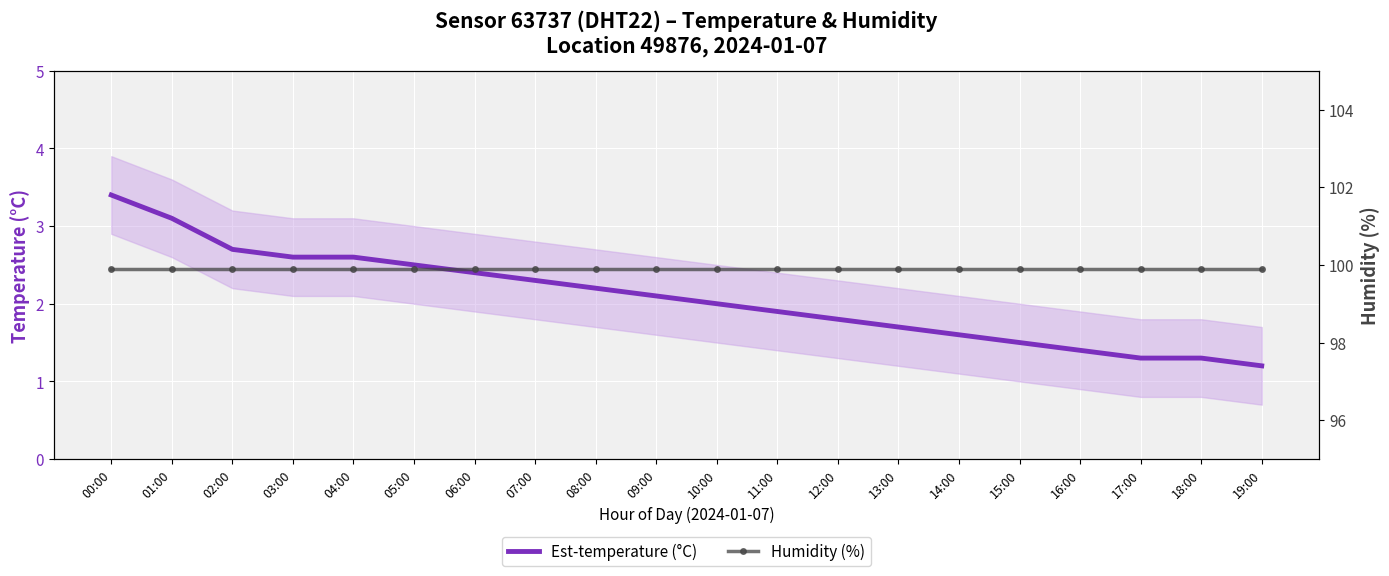

What is the sum of all Humidity (%) values?

1998.0